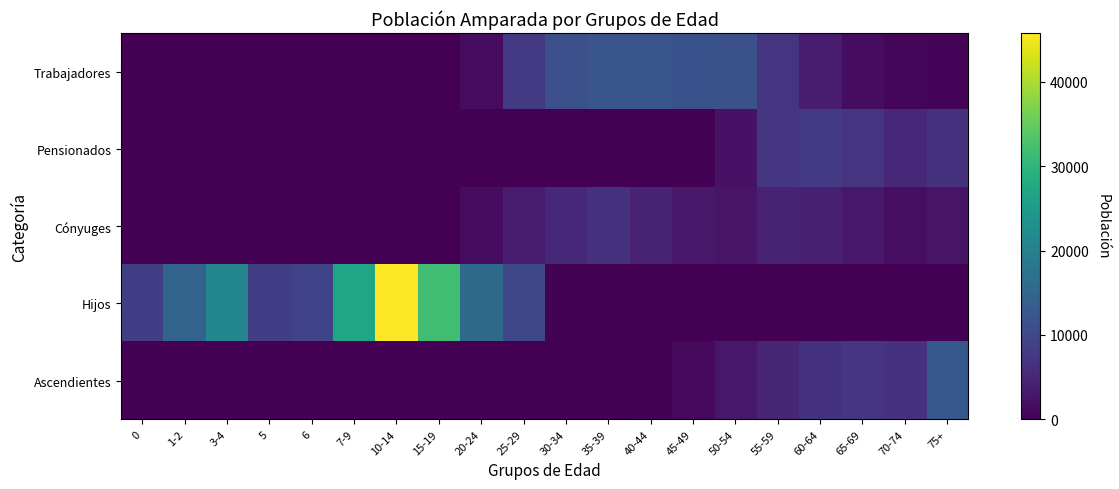

Rank the series at 75+ from lowest to highest value.

Hijos, Trabajadores, Cónyuges, Pensionados, Ascendientes